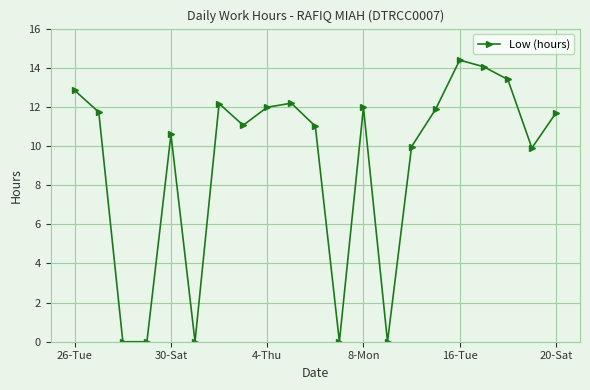

What is the sum of all values?

190.8